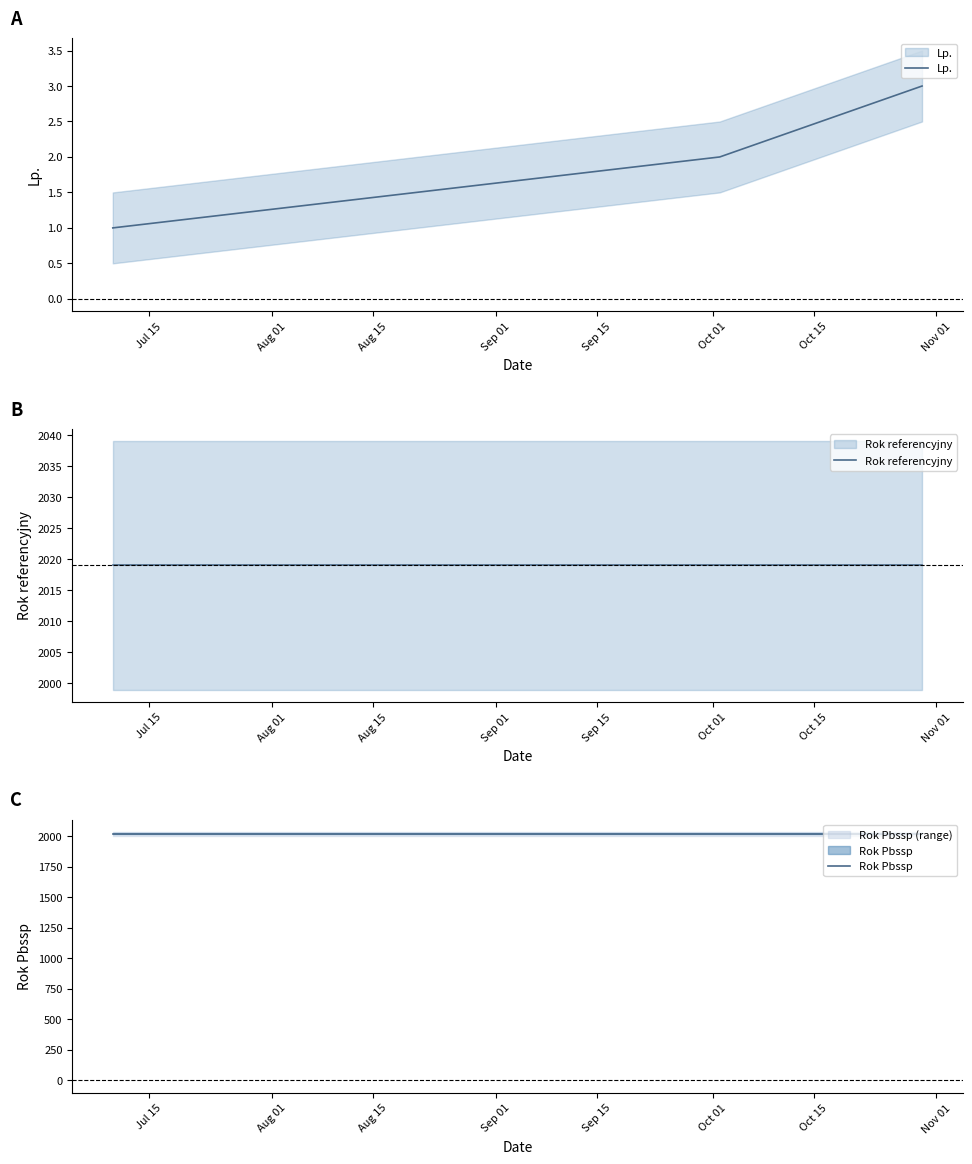

True or false: Rok referencyjny has a value of 2019 at Aug 01.

True